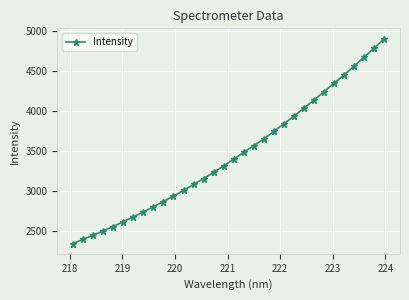

True or false: the data has more than 2 interior local peaks.

False